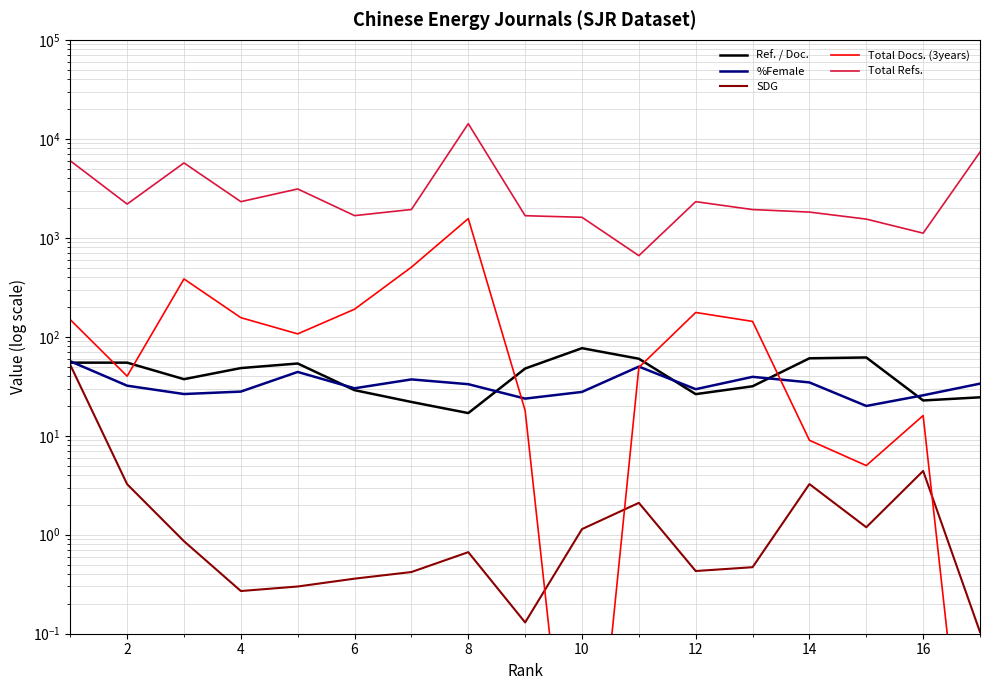

Reading right to left, extract all data points from this chart.

Ref. / Doc.: 24.5	22.7	61.8	60.6	31.6	26.3	60.0	76.7	47.8	16.9	21.9	28.9	53.7	48.3	37.3	54.8	54.8
%Female: 33.6	25.6	20.0	34.6	39.4	29.6	50.0	27.7	23.7	33.2	37.1	30.2	44.1	27.9	26.4	32.0	56.6
SDG: 0.1	4.4	1.2	3.2	0.5	0.4	2.1	1.1	0.1	0.7	0.4	0.4	0.3	0.3	0.9	3.2	52.0
Total Docs. (3years): 0.0	16.0	5.0	9.0	143.0	176.0	49.0	0.0	18.0	1563.0	505.0	190.0	107.0	156.0	384.0	40.0	149.0
Total Refs.: 7338.0	1114.0	1545.0	1819.0	1929.0	2318.0	660.0	1611.0	1672.0	14223.0	1932.0	1675.0	3115.0	2318.0	5707.0	2191.0	5998.0